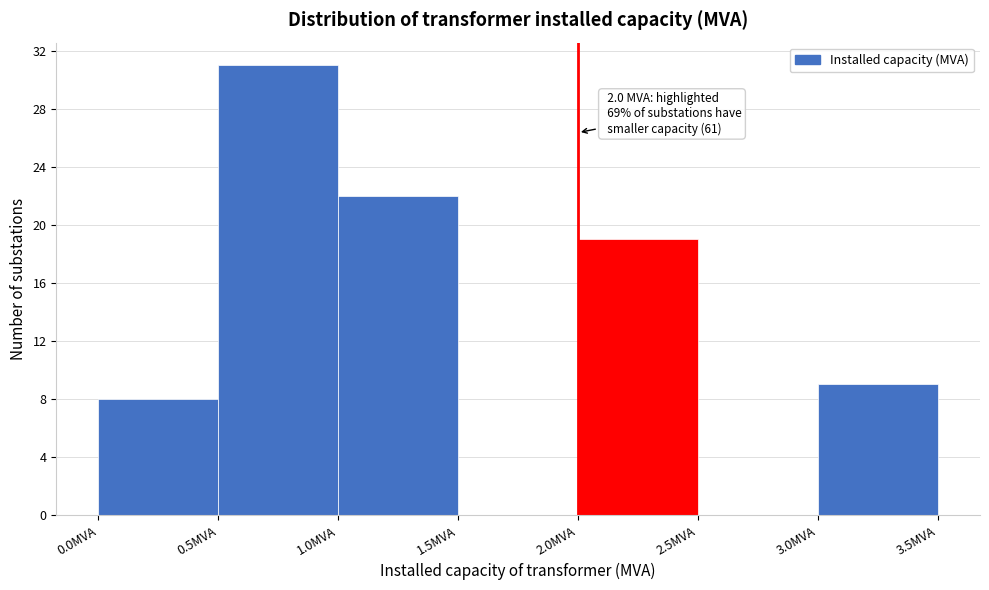

Over which range of the x-axis is the bar tallest?

0.5 to 1.0